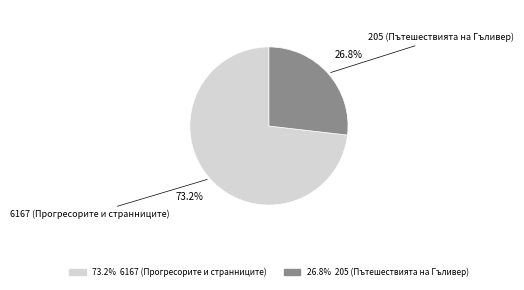

Is there a majority slice in this chart?

Yes